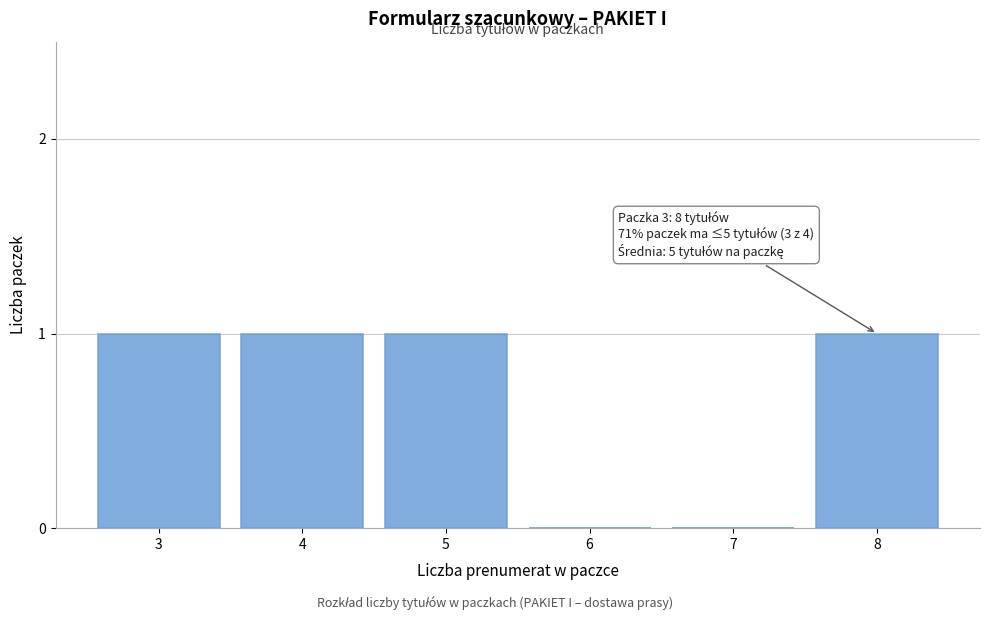

Reading right to left, transcribe all the data shown in this chart.

8=1	7=0	6=0	5=1	4=1	3=1